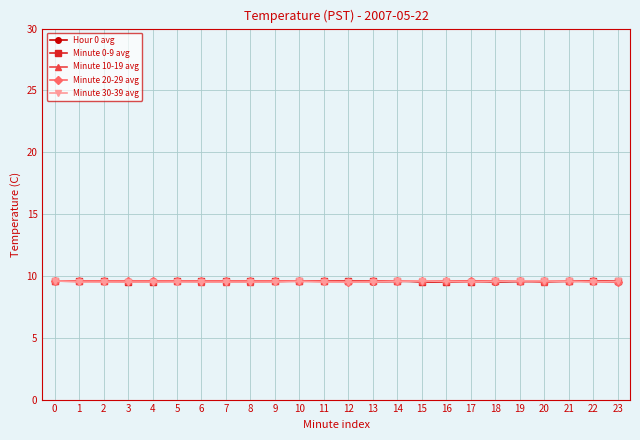

Is it true that Minute 10-19 avg equals 16.4 at 10?

False